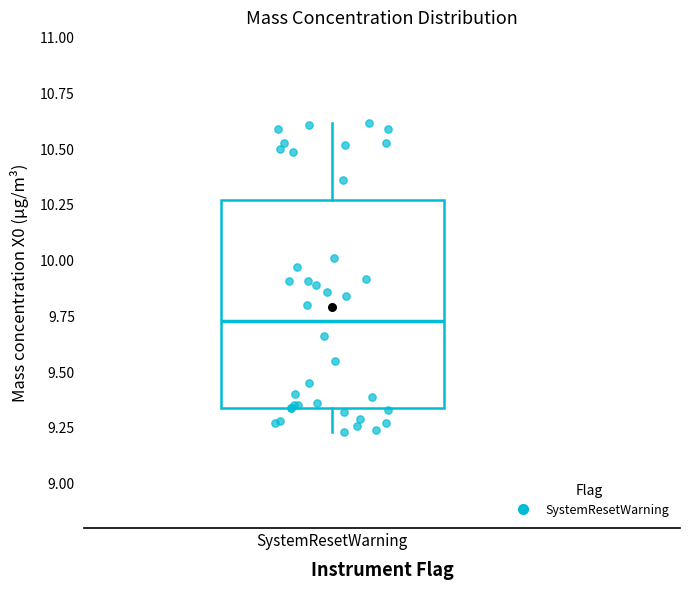

Read this box plot against the y-axis: the position of the median line, the range covered by the box, and the ends of both whiskers. The values are not printed on the chart, so give them approximately, as read against the axis.

median 9.75, box 9.35 to 10.25, whiskers 9.25 to 10.60